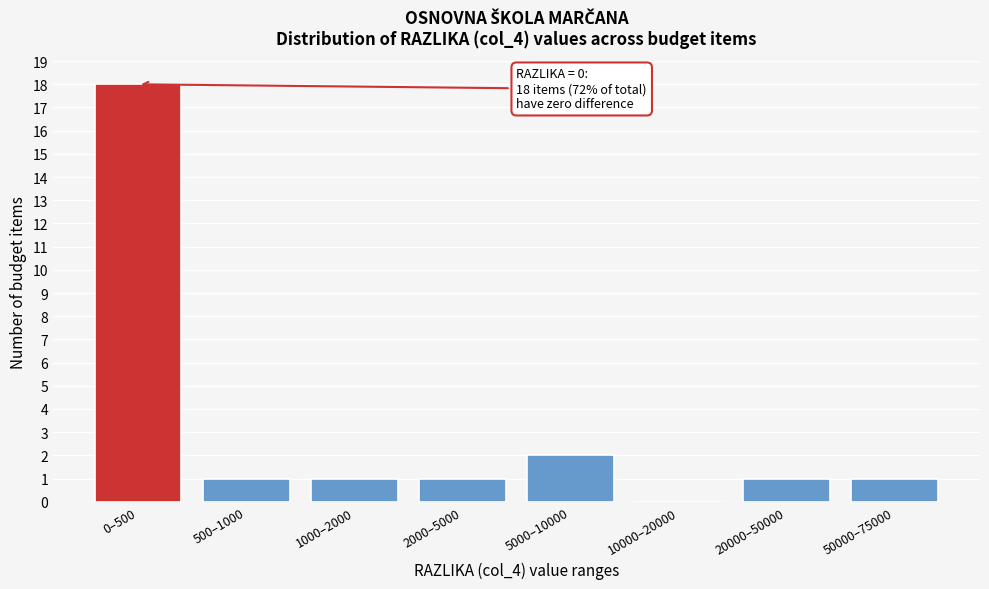

Reading left to right, what are all the values shown in this chart?

0–500=18	500–1000=1	1000–2000=1	2000–5000=1	5000–10000=2	10000–20000=0	20000–50000=1	50000–75000=1